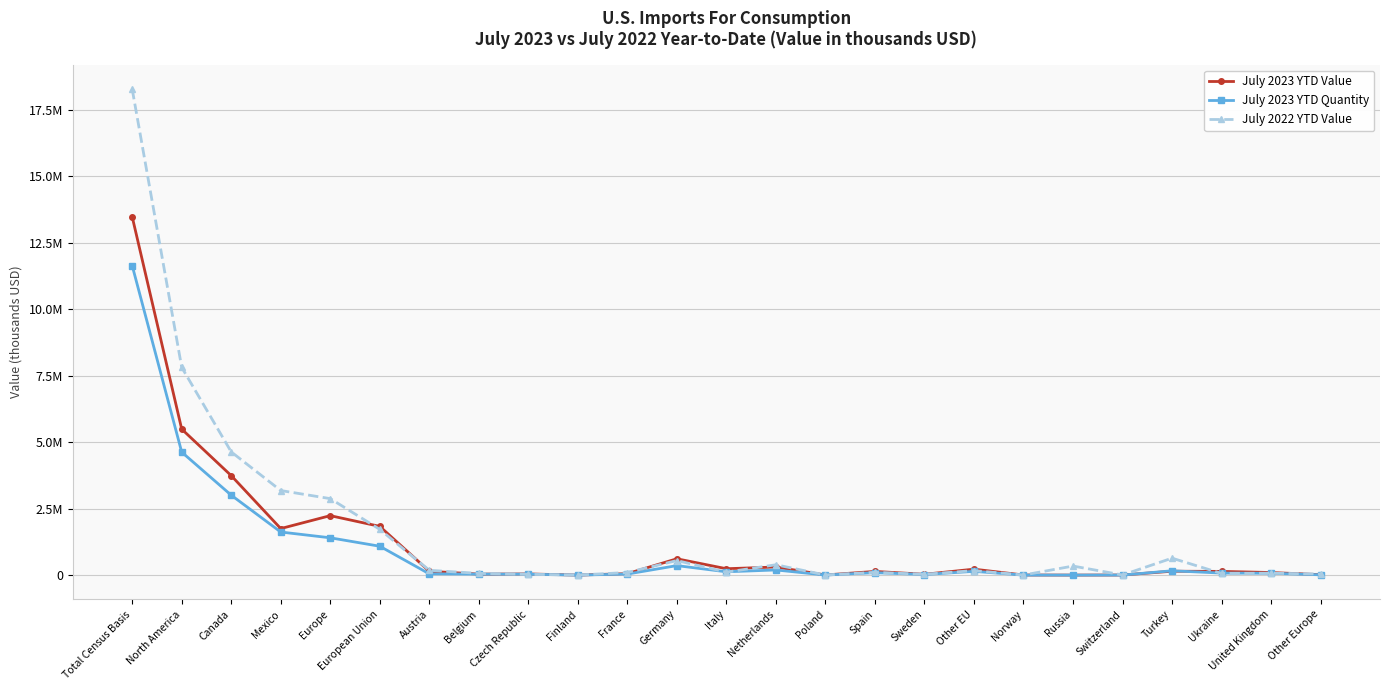

Which series has the largest range (max minus min)?

July 2022 YTD Value